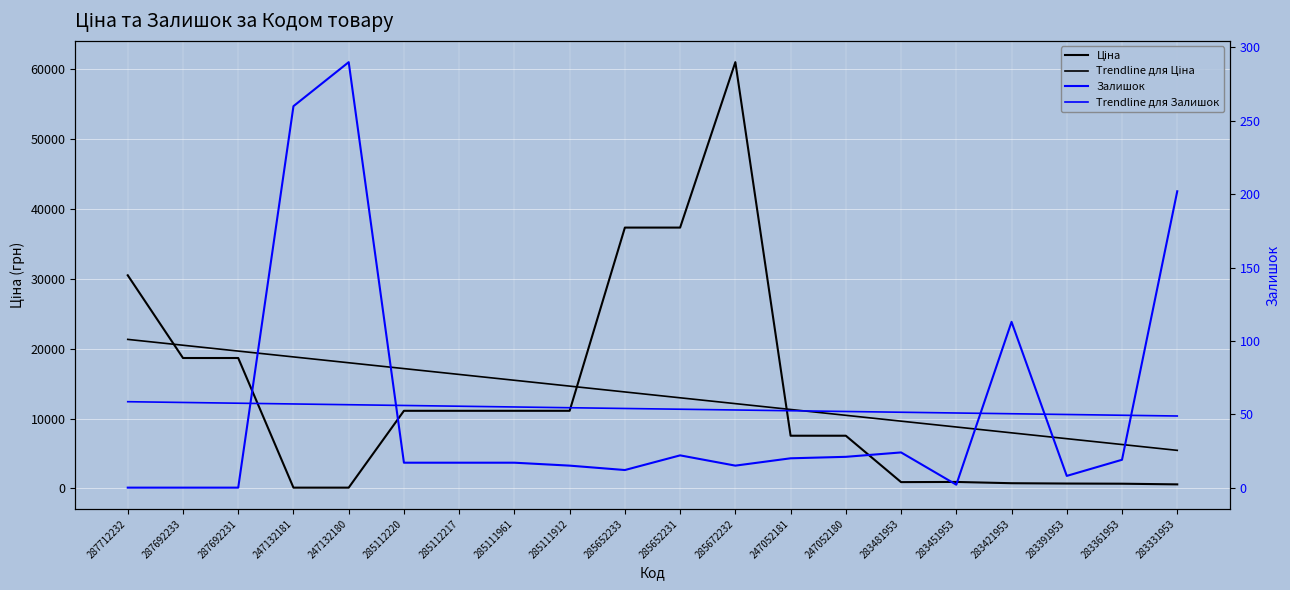

True or false: Trendline для Ціна and Trendline для Залишок intersect in this chart.

False